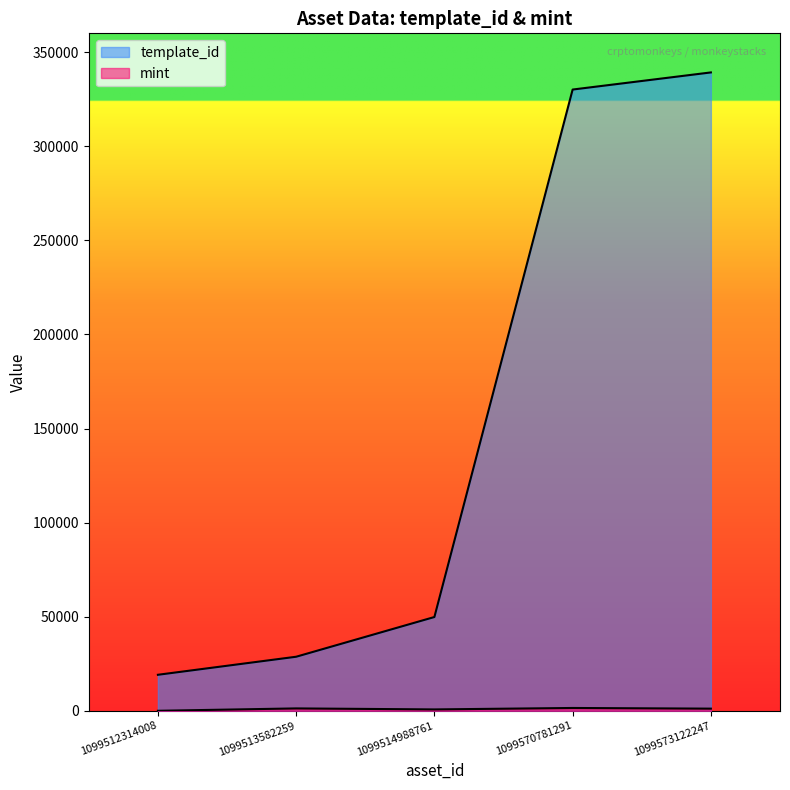

Read the template_id value at 1099512314008.

19155